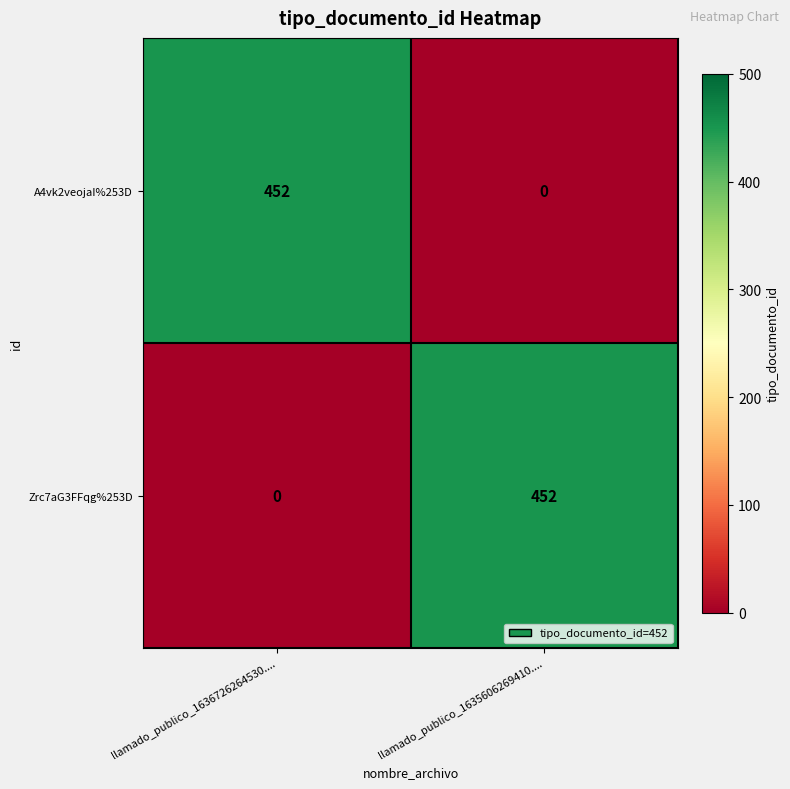

What is the maximum value shown in the chart?

452